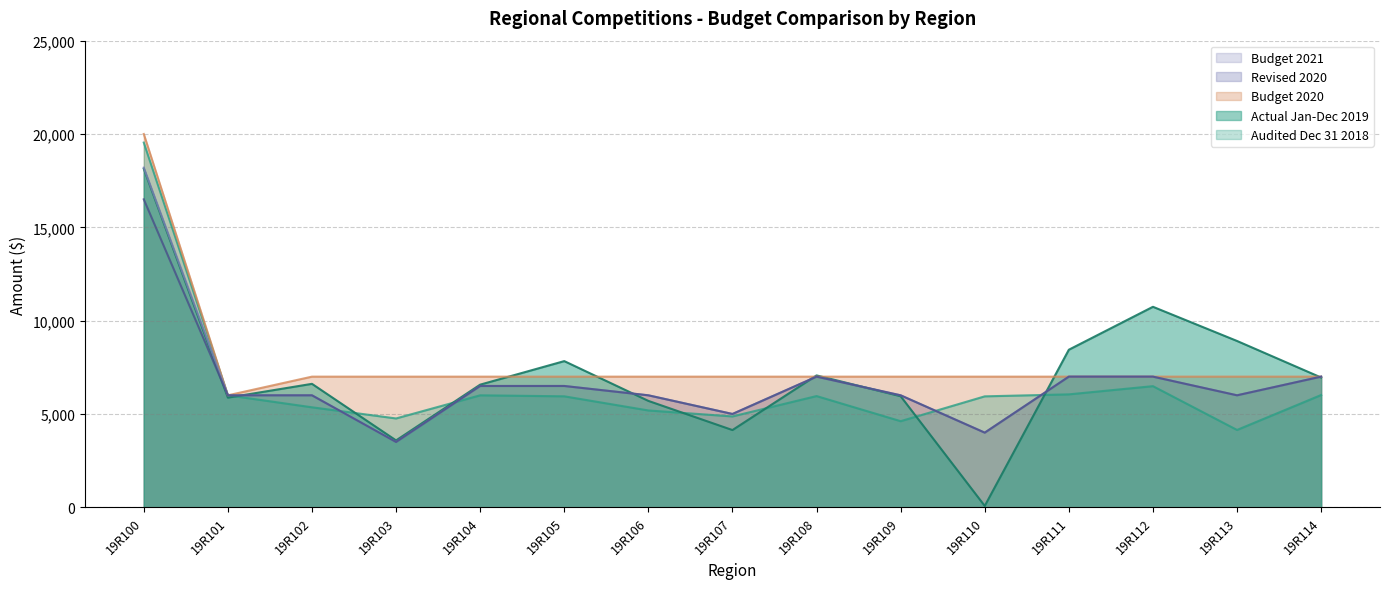

At which category does Budget 2020 reach its first local valley?

19R101